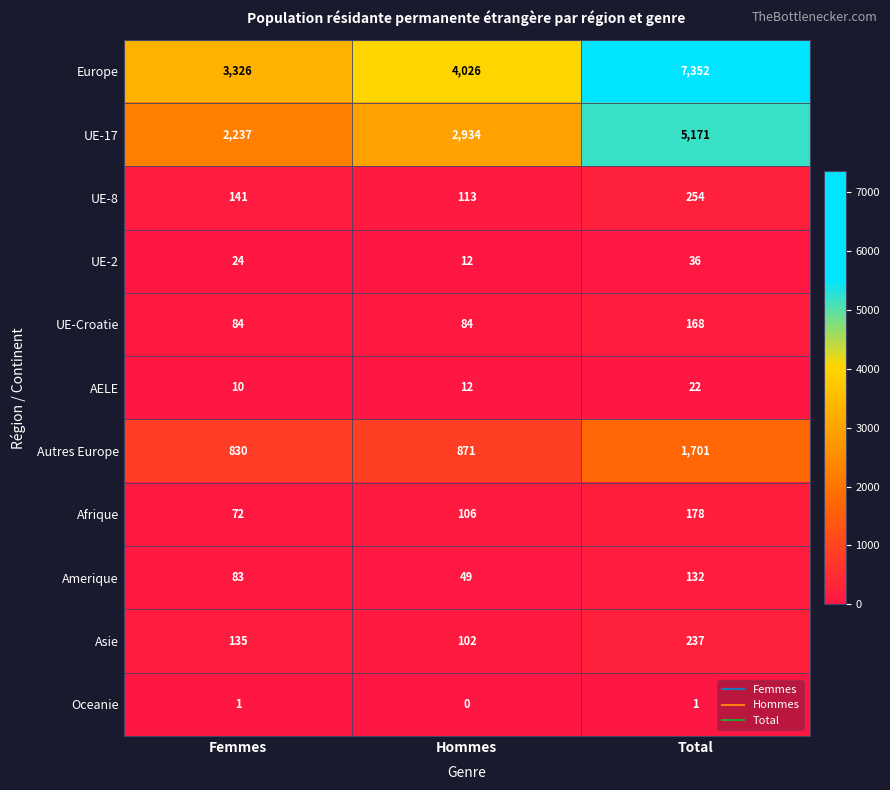

What is the greatest value displayed?

7352